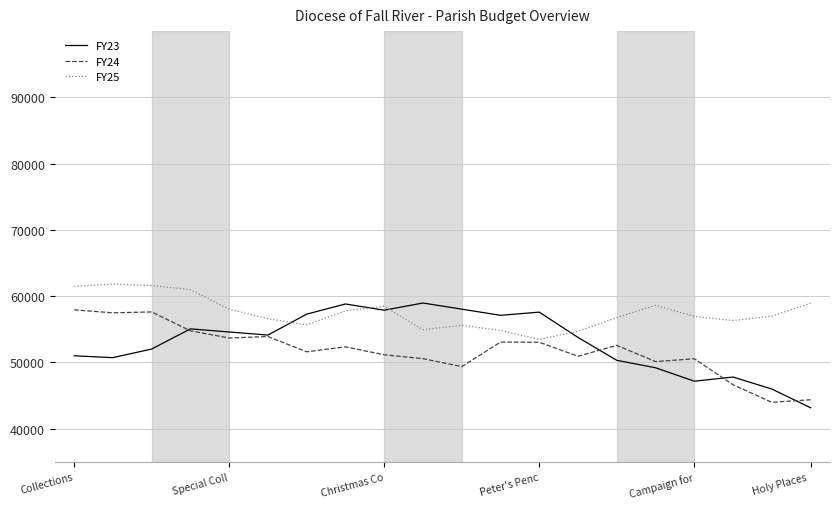

What is the highest value of the FY25 series?

61819.7